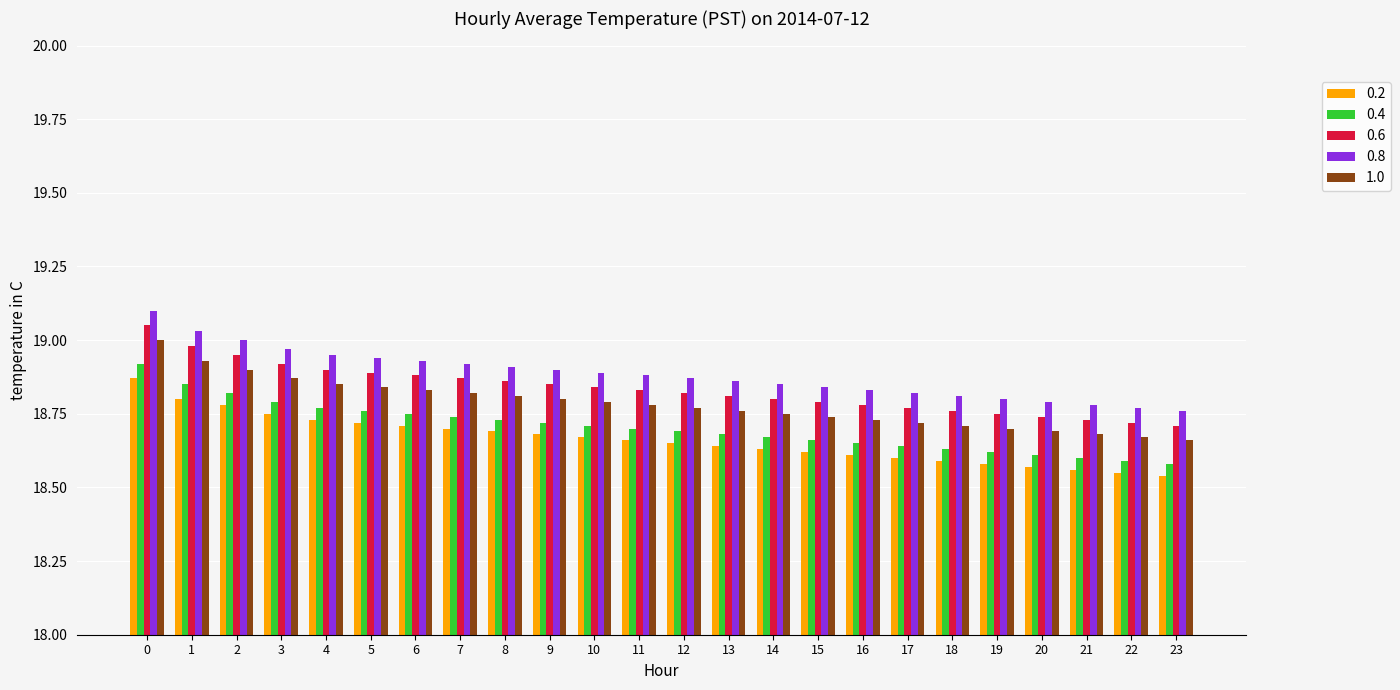

The 0.4 series shows 24.8 at 4. True or false?

False